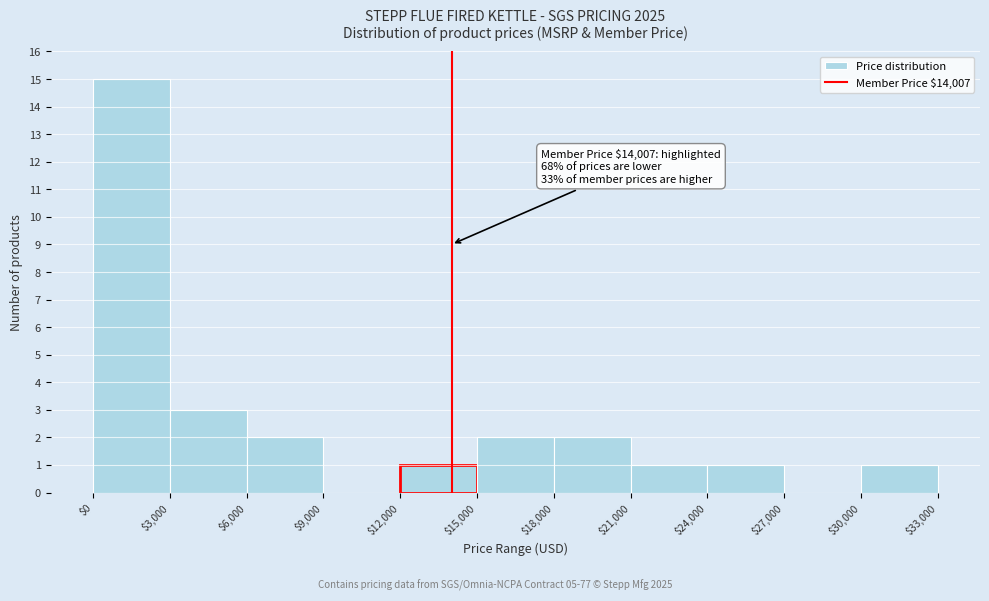

Which range on the x-axis has the tallest bar?

$0 to $3,000